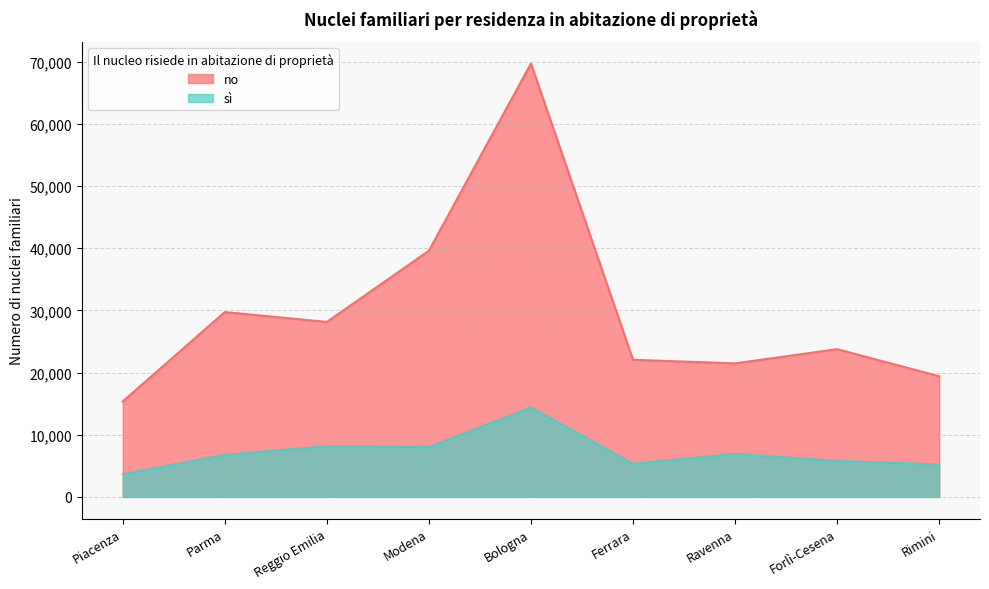

Reading right to left, list all the values displayed in this chart.

no: 19405	23767	21476	22054	69714	39595	28144	29733	15355
sì: 5230	5795	6924	5345	14380	8027	8167	6766	3666